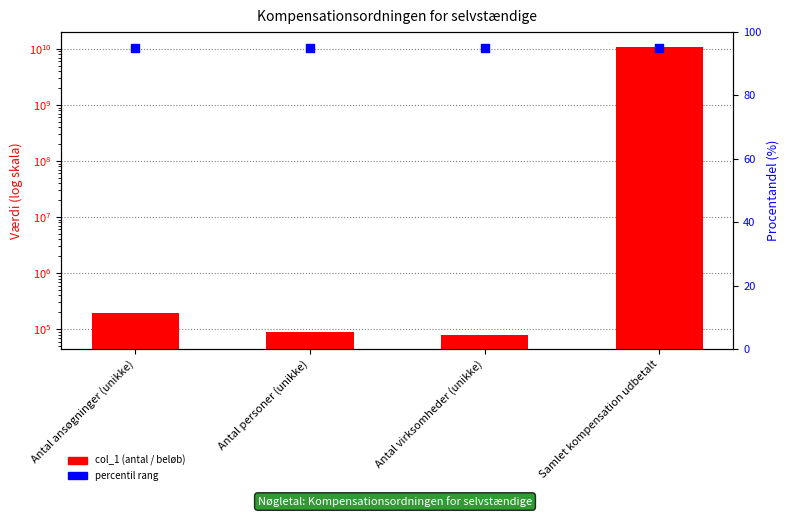

Which series has the largest total across all categories?

col_1